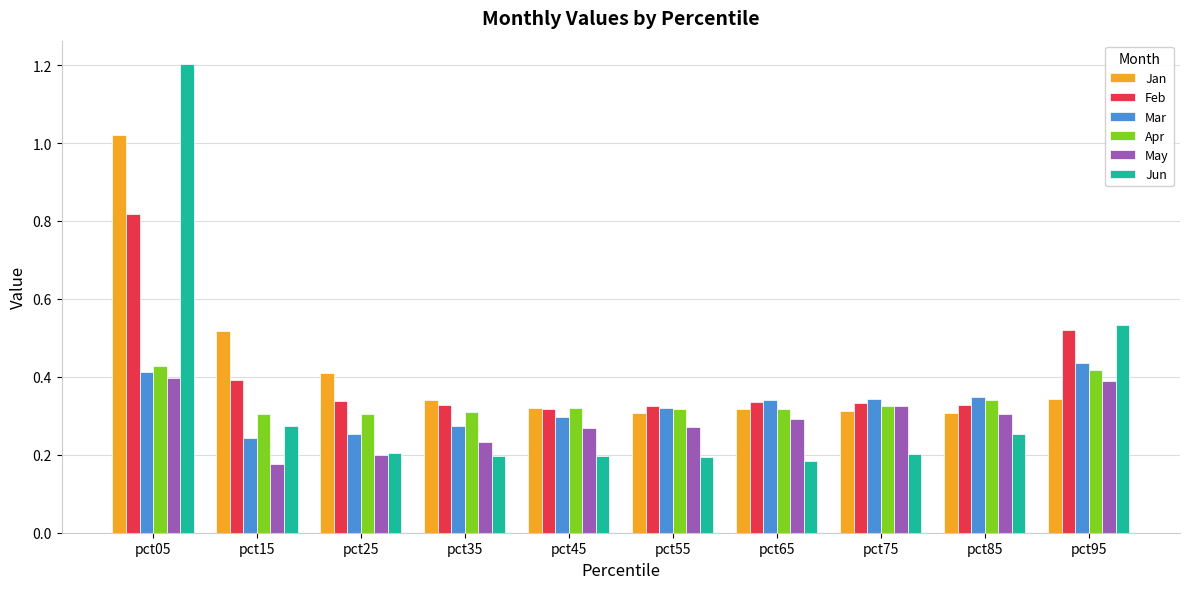

Which series has the largest total across all categories?

Jan